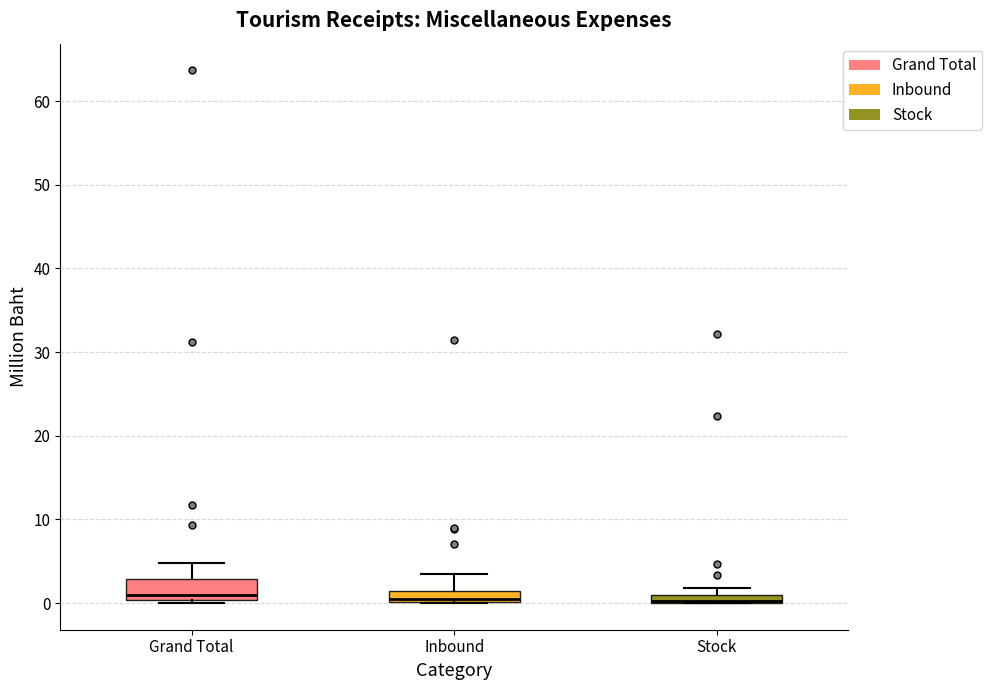

Where is the upper edge of the box for Grand Total on the y-axis? The values are not printed on the chart, so give them approximately, as read against the axis.

3